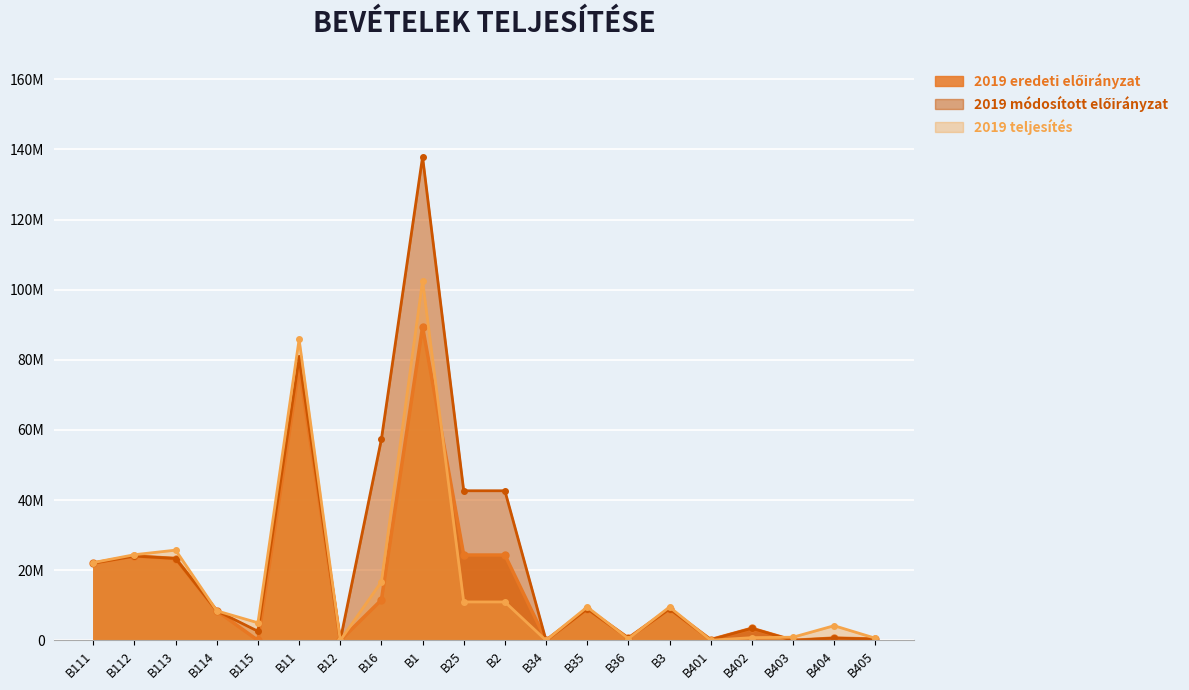

Reading left to right, transcribe all the data shown in this chart.

2019 eredeti előirányzat: B111=22042297	B112=24050500	B113=23353028	B114=8435000	B115=0	B11=77880825	B12=0	B16=11547799	B1=89428624	B25=24346141	B2=24346141	B34=0	B35=9000000	B36=650000	B3=9000000	B401=200000	B402=3430000	B403=0	B404=650000	B405=370000
2019 módosított előirányzat: B111=22042297	B112=24050500	B113=23353028	B114=8435000	B115=2606040	B11=80486865	B12=0	B16=57392392	B1=137879257	B25=42669862	B2=42669862	B34=0	B35=9000000	B36=650000	B3=9000000	B401=200000	B402=3430000	B403=0	B404=650000	B405=370000
2019 teljesítés: B111=22193511	B112=24440500	B113=25739784	B114=8435000	B115=5024040	B11=85832835	B12=0	B16=16717496	B1=102550331	B25=10968241	B2=10968241	B34=0	B35=9528547	B36=468290	B3=9528547	B401=41764	B402=785284	B403=912728	B404=4193982	B405=622740